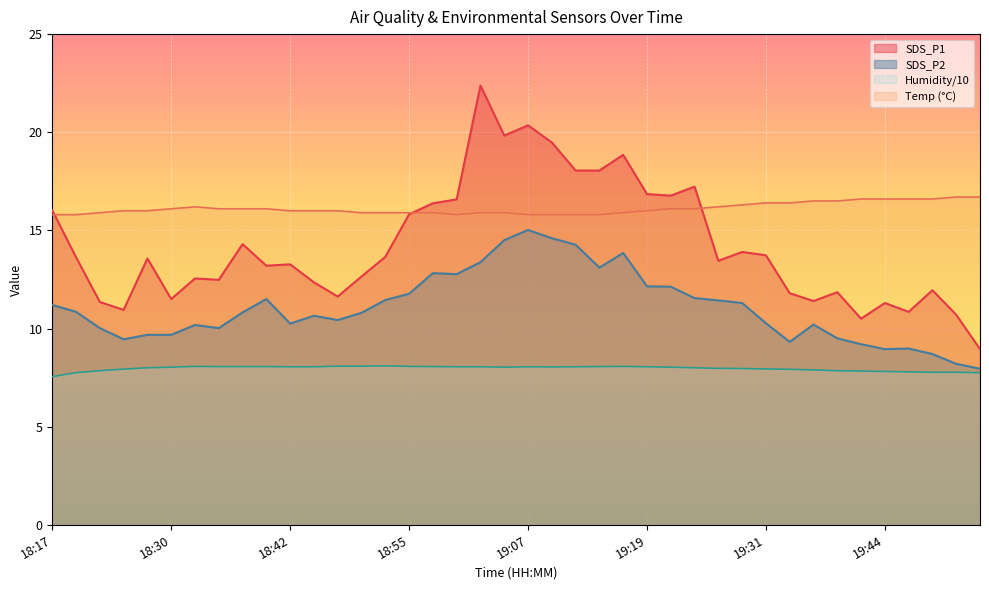

What is the minimum value shown in the chart?

8.0